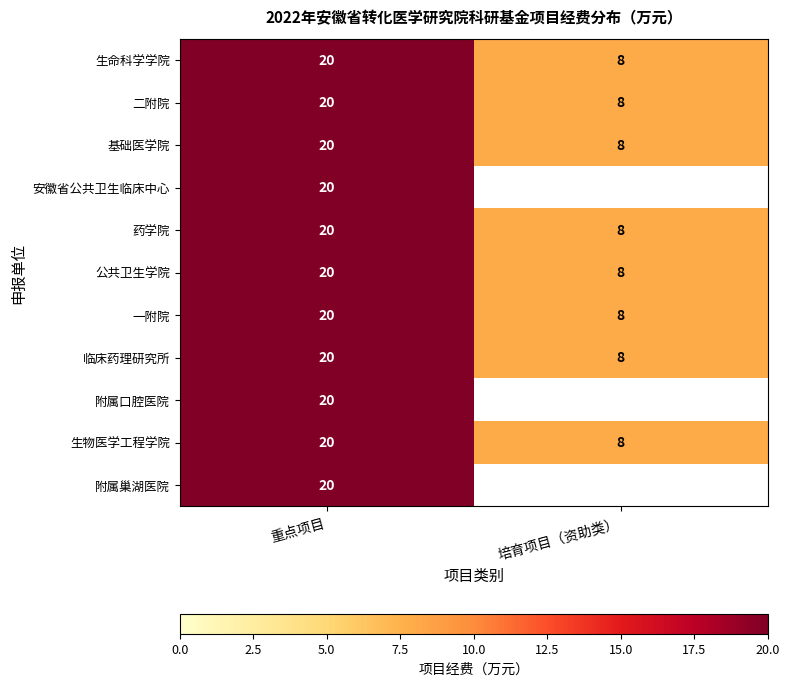

At which category is the sum across all series the highest?

重点项目